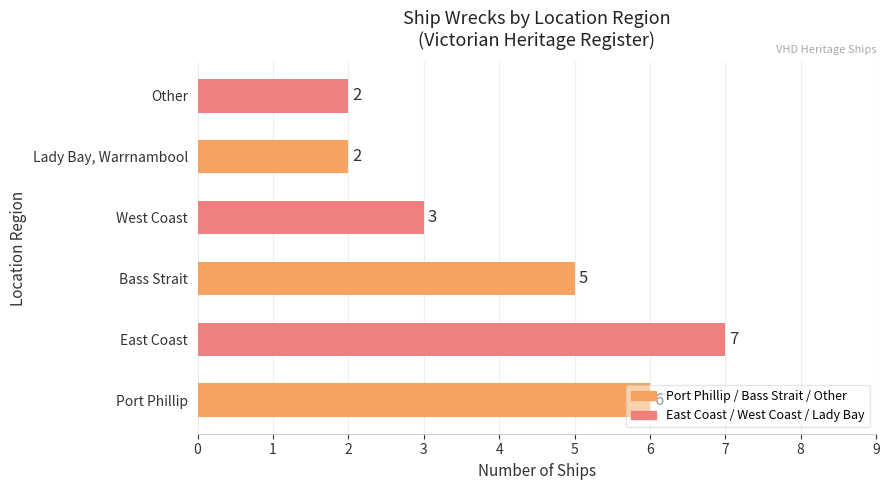

Approximately how many times larger is the value at West Coast compared to Port Phillip?

0.5